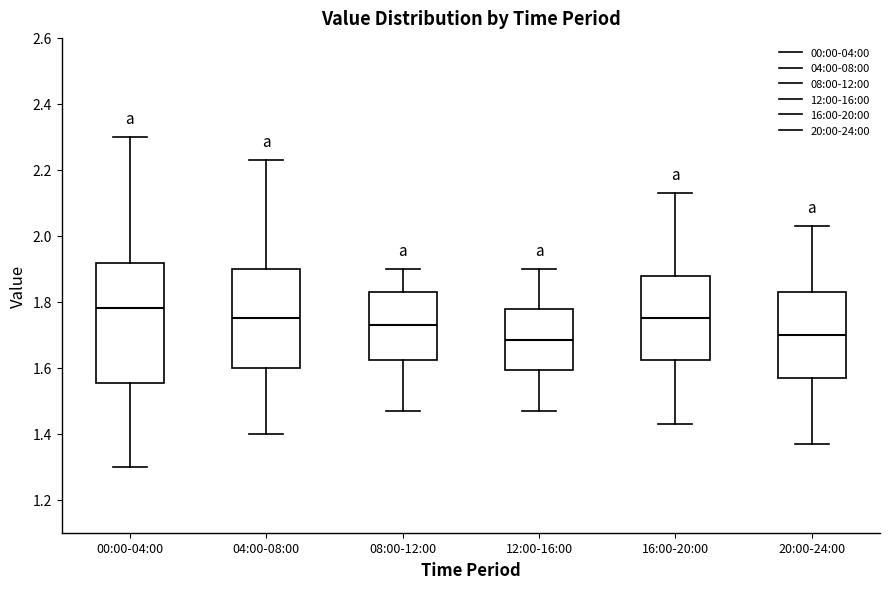

Reading left to right, transcribe this box plot: for each box, give where its median line is, the range the box spans, and where its two whiskers end, as read against the y-axis. The values are not printed on the chart, so give them approximately, as read against the axis.

00:00-04:00: median 1.78, box 1.56 to 1.92, whiskers 1.30 to 2.30
04:00-08:00: median 1.76, box 1.60 to 1.90, whiskers 1.40 to 2.24
08:00-12:00: median 1.74, box 1.62 to 1.84, whiskers 1.48 to 1.90
12:00-16:00: median 1.68, box 1.60 to 1.78, whiskers 1.48 to 1.90
16:00-20:00: median 1.76, box 1.62 to 1.88, whiskers 1.44 to 2.14
20:00-24:00: median 1.70, box 1.58 to 1.84, whiskers 1.38 to 2.04